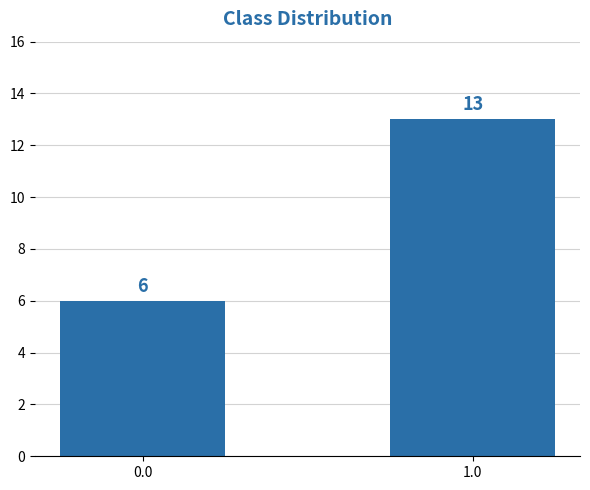

Which has a higher value, 0.0 or 1.0?

1.0